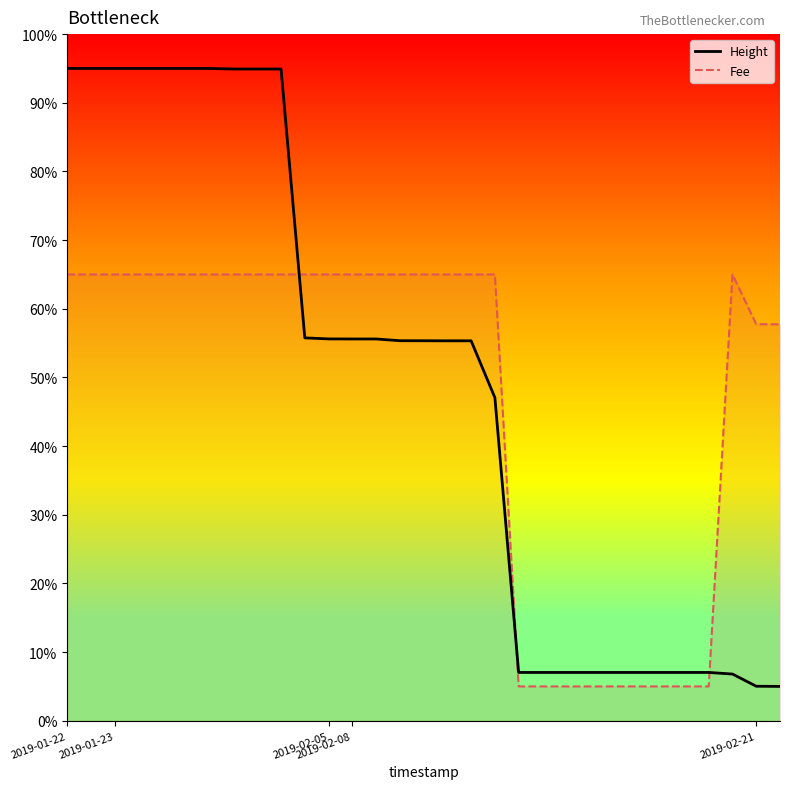

Is it true that Height equals 137.4 at 2019-01-22?

False